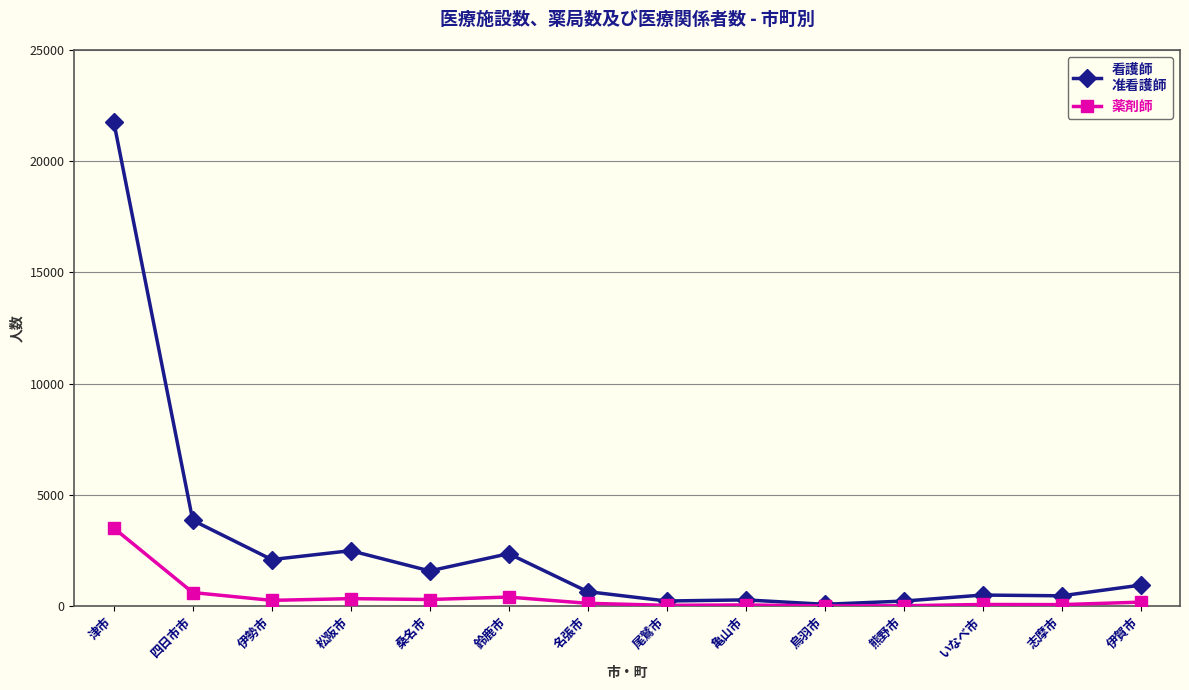

What is the spread (max minus min) of values at 津市?

18259